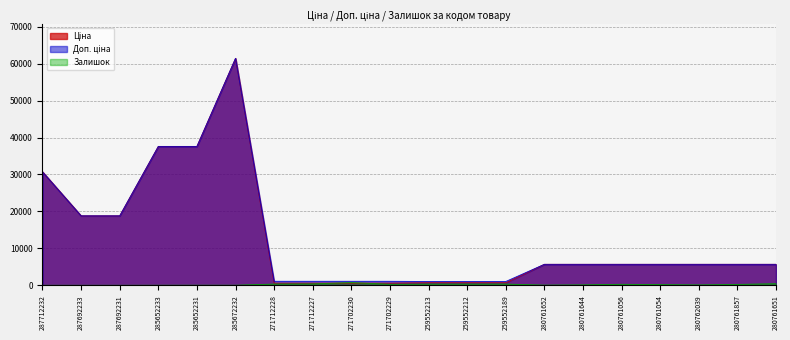

What value does the Ціна series have at 280761056?

5673.8